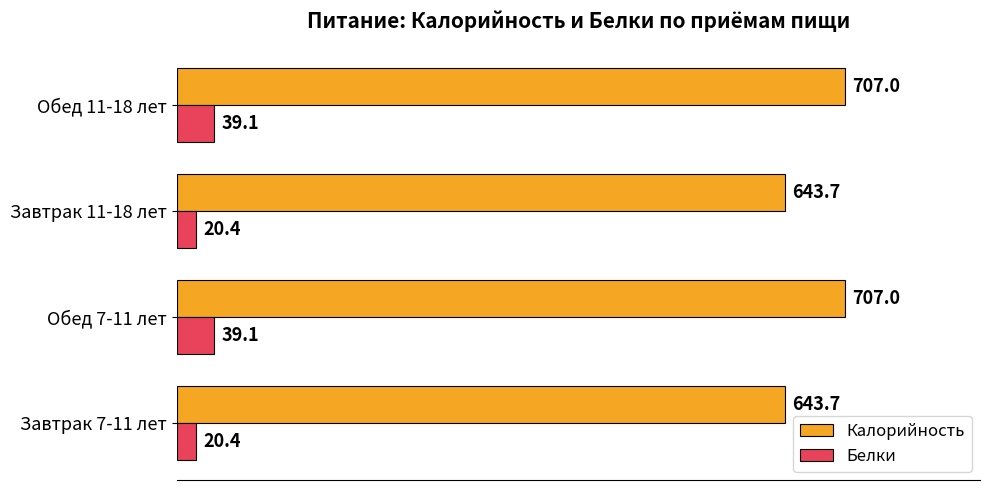

List the series in order of their peak value, highest first.

Калорийность, Белки